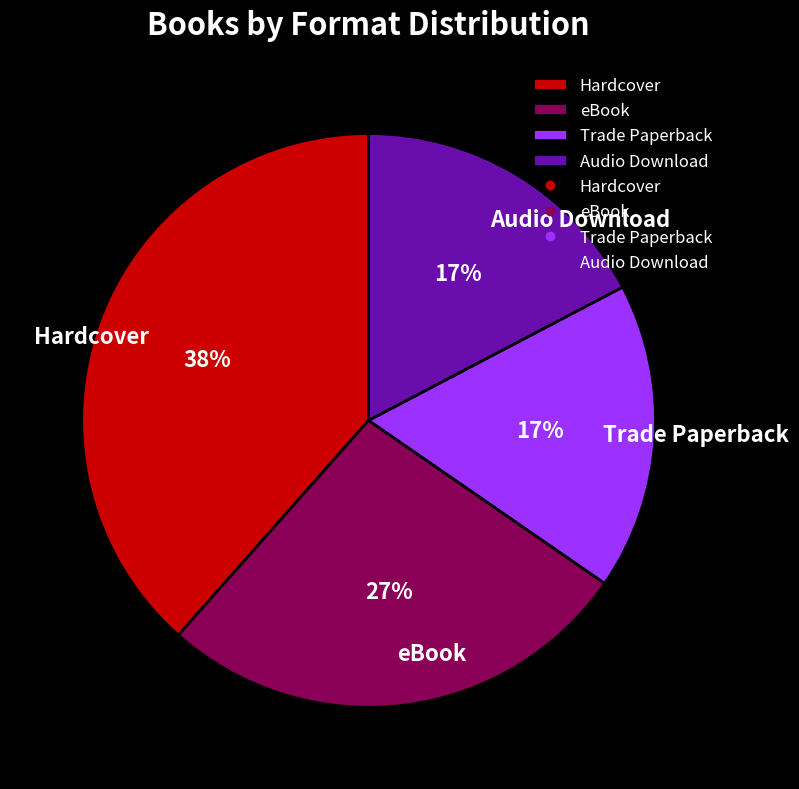

Is the sum of eBook and Hardcover greater than half?

Yes